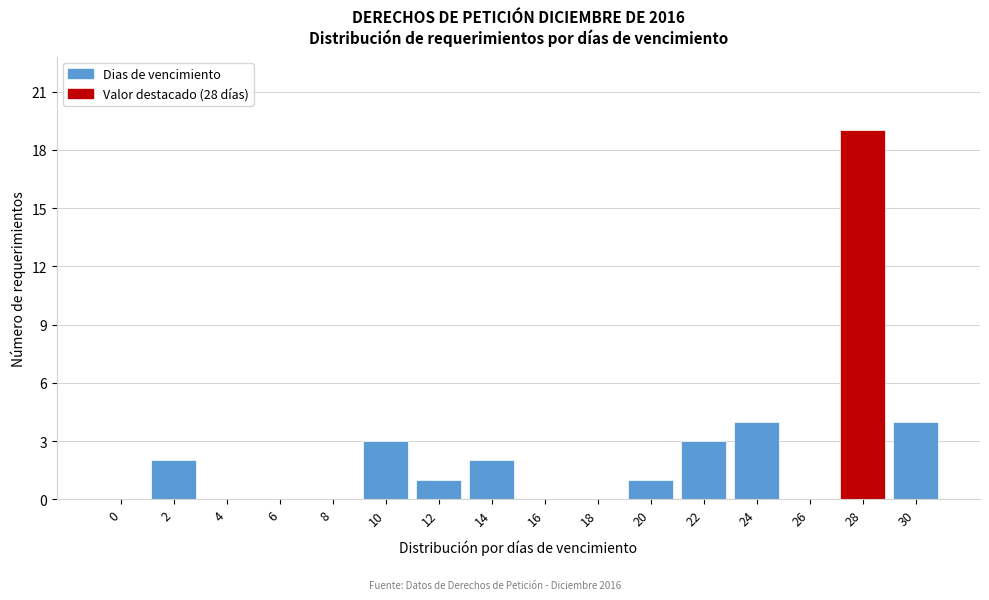

Reading left to right, list all the values displayed in this chart.

0=0	2=2	4=0	6=0	8=0	10=3	12=1	14=2	16=0	18=0	20=1	22=3	24=4	26=0	28=19	30=4